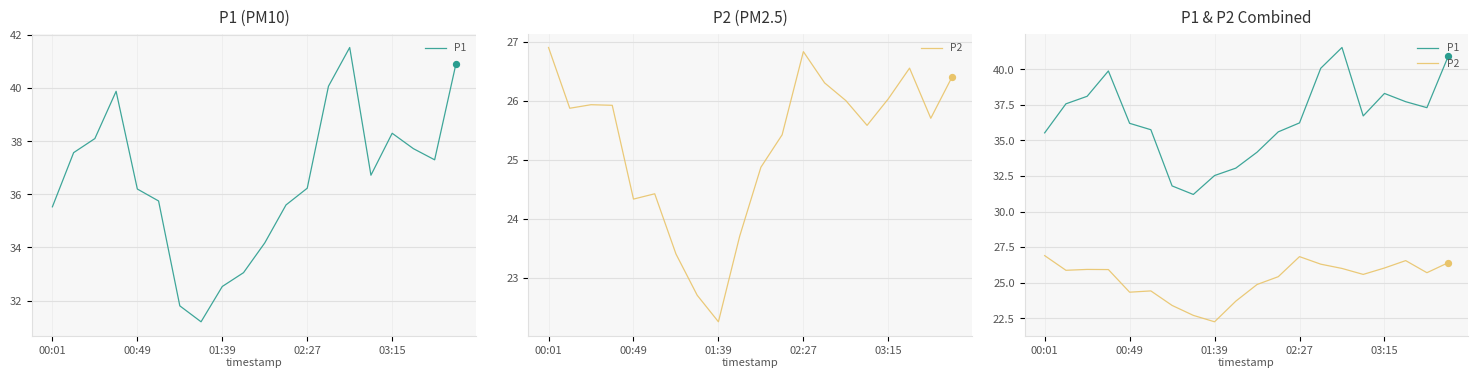

Which series reaches the maximum Y coordinate?

P1